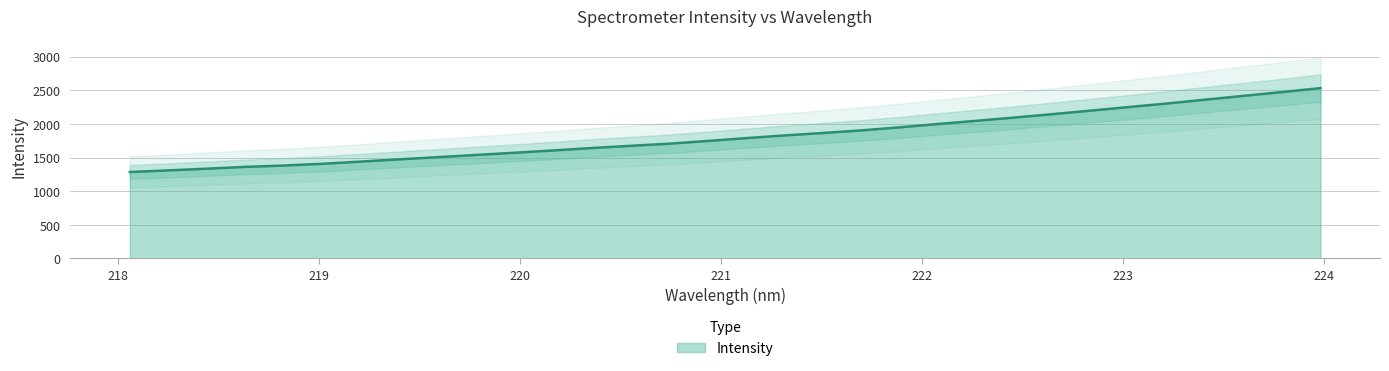

What is the smallest value displayed?

1284.4